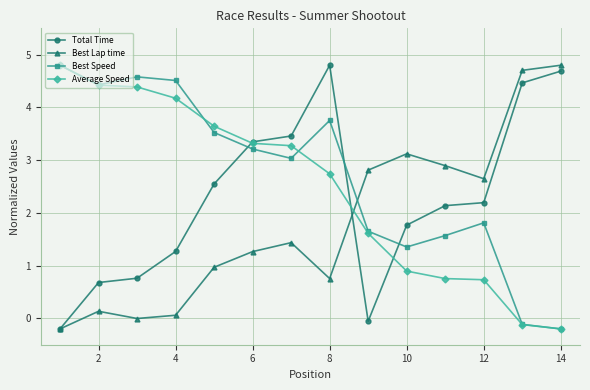

What is the difference between the maximum and second lowest values in the Best Speed series?

4.9